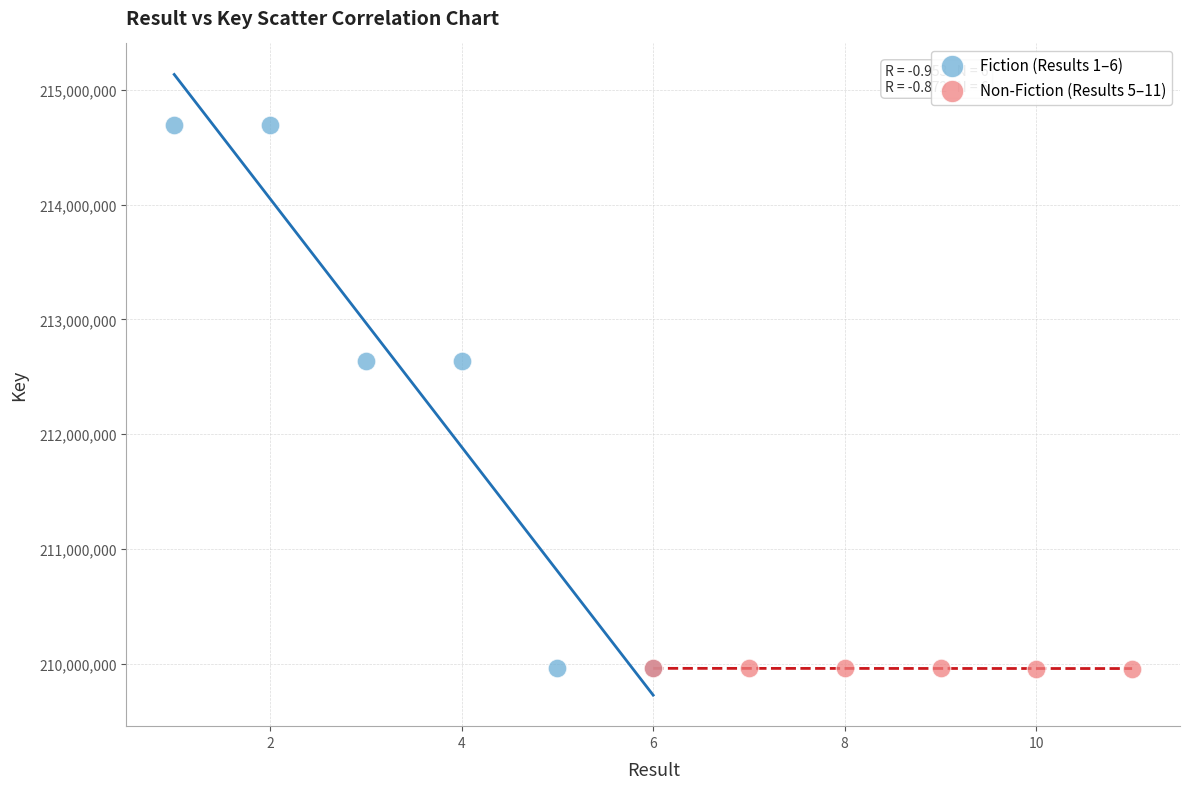

What are all the series names shown in the legend?

Fiction (Results 1–6), Non-Fiction (Results 5–11)